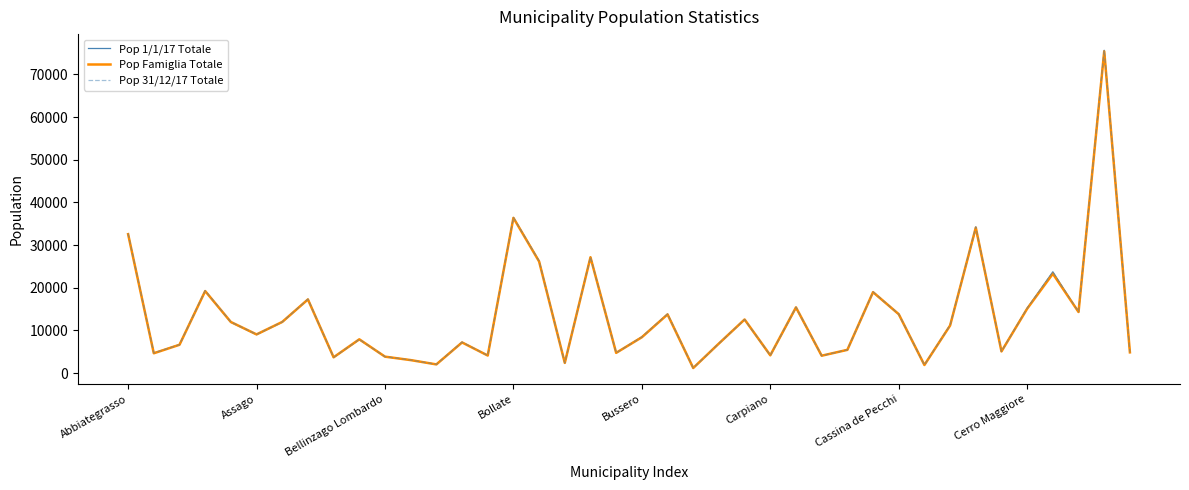

Which series has the widest spread of values?

Pop 31/12/17 Totale